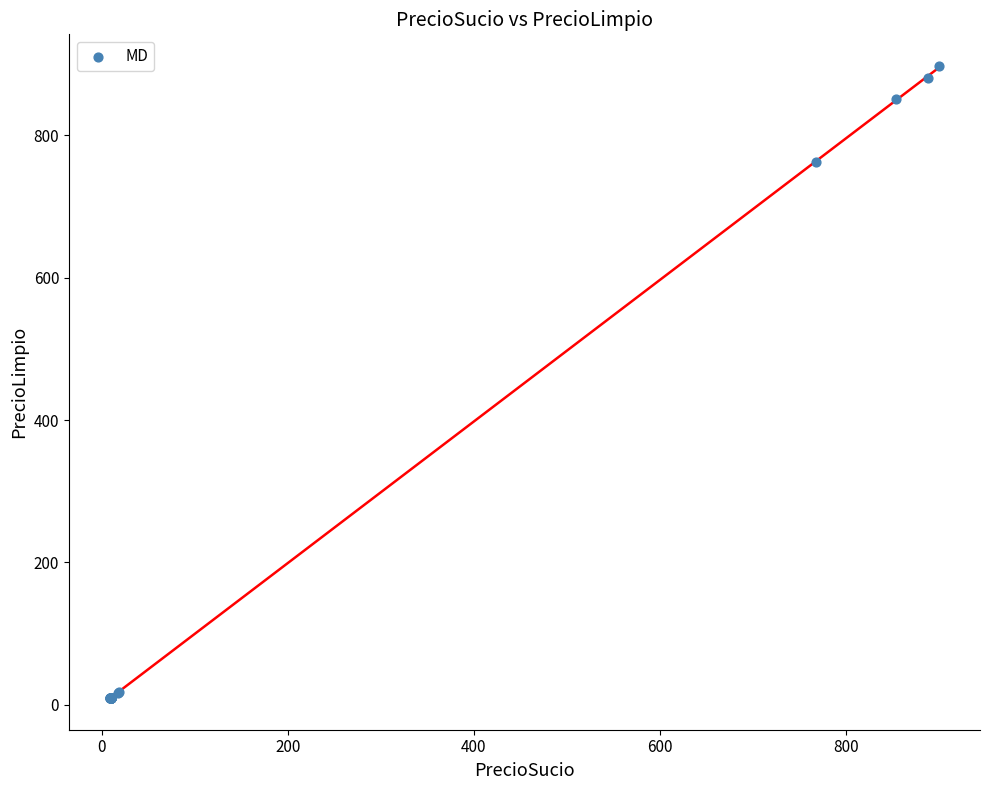

What Y value in the scatter plot is closest to 453?

762.0